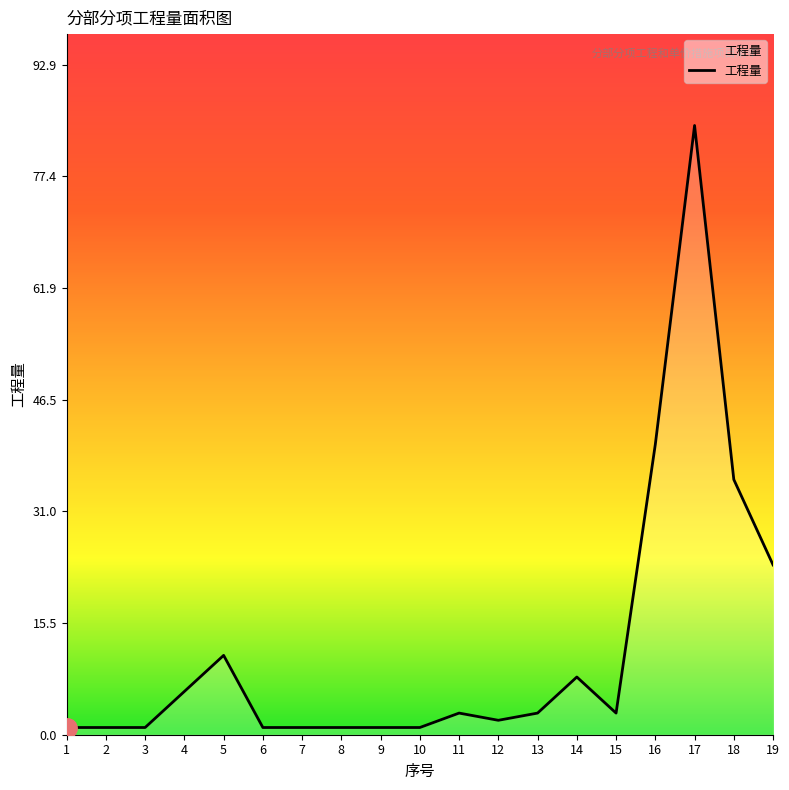

True or false: the data shows 6.2 at 19.

False